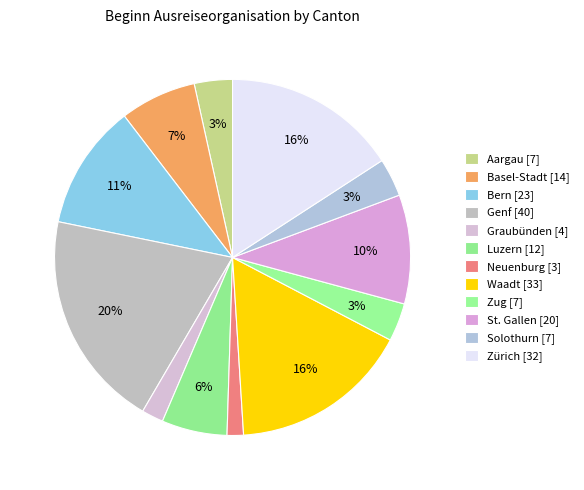

To the nearest percent, what is the average slice percentage?

8%